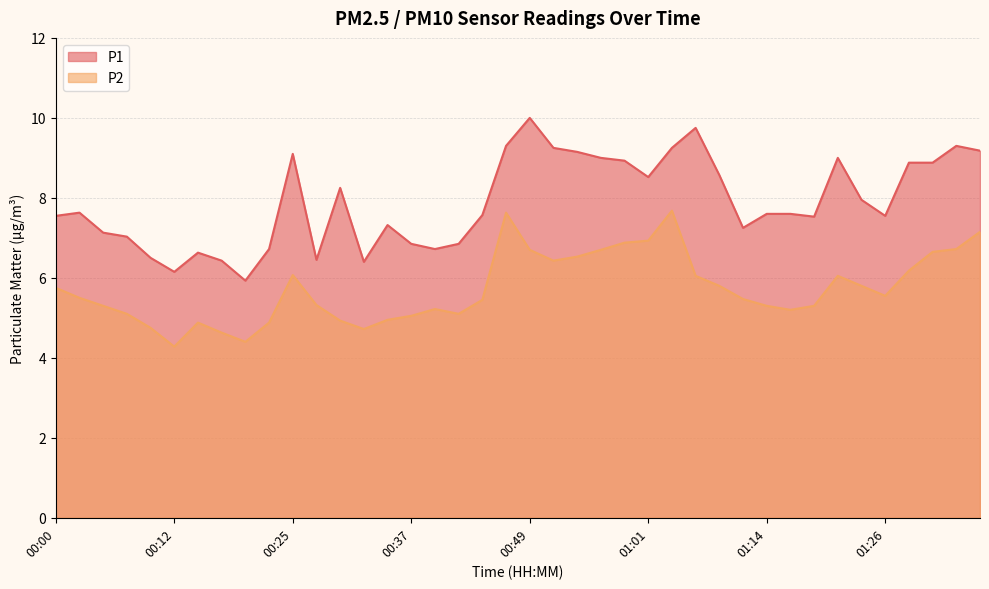

At which label does P1 reach its minimum?

00:20